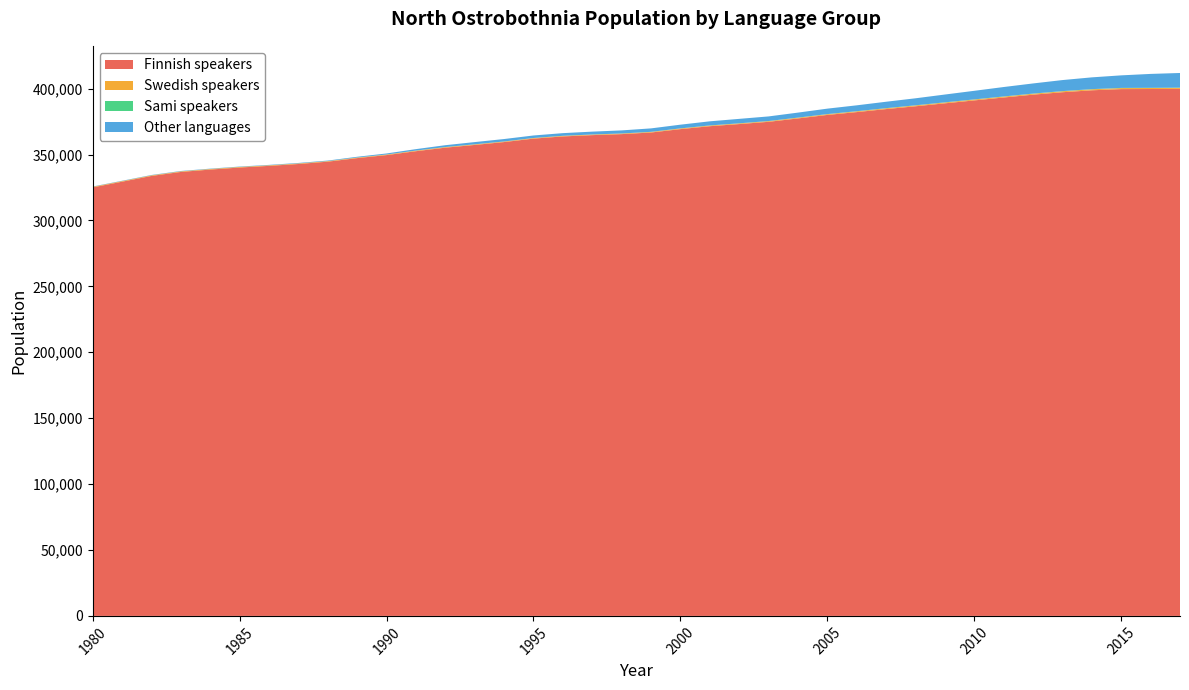

Reading left to right, extract all data points from this chart.

Finnish speakers: 1980=325067	1981=329377	1982=333759	1983=336783	1984=338583	1985=340128	1986=341393	1987=342806	1988=344578	1989=347277	1990=349567	1991=352514	1992=355191	1993=357271	1994=359449	1995=362060	1996=363729	1997=364709	1998=365479	1999=366698	2000=369266	2001=371486	2002=373102	2003=374805	2004=377382	2005=380034	2006=382183	2007=384468	2008=386597	2009=388833	2010=391050	2011=393254	2012=395411	2013=397255	2014=398719	2015=399629	2016=399695	2017=399788
Swedish speakers: 1980=447	1981=448	1982=434	1983=431	1984=435	1985=447	1986=421	1987=419	1988=408	1989=416	1990=426	1991=440	1992=447	1993=436	1994=427	1995=433	1996=432	1997=447	1998=442	1999=458	2000=496	2001=493	2002=498	2003=514	2004=536	2005=547	2006=580	2007=600	2008=627	2009=640	2010=656	2011=668	2012=699	2013=728	2014=748	2015=761	2016=764	2017=788
Sami speakers: 1980=6	1981=9	1982=12	1983=14	1984=14	1985=15	1986=12	1987=16	1988=19	1989=24	1990=26	1991=29	1992=27	1993=31	1994=32	1995=31	1996=30	1997=39	1998=42	1999=50	2000=55	2001=70	2002=72	2003=81	2004=85	2005=87	2006=91	2007=100	2008=107	2009=110	2010=112	2011=118	2012=116	2013=125	2014=134	2015=137	2016=141	2017=153
Other languages: 1980=215	1981=239	1982=261	1983=272	1984=254	1985=273	1986=311	1987=359	1988=402	1989=575	1990=780	1991=1105	1992=1407	1993=1695	1994=1843	1995=1919	1996=2027	1997=2166	1998=2339	1999=2621	2000=2822	2001=3133	2002=3373	2003=3503	2004=3789	2005=4140	2006=4466	2007=4870	2008=5321	2009=5927	2010=6517	2011=7161	2012=7694	2013=8372	2014=8935	2015=9527	2016=10550	2017=11127